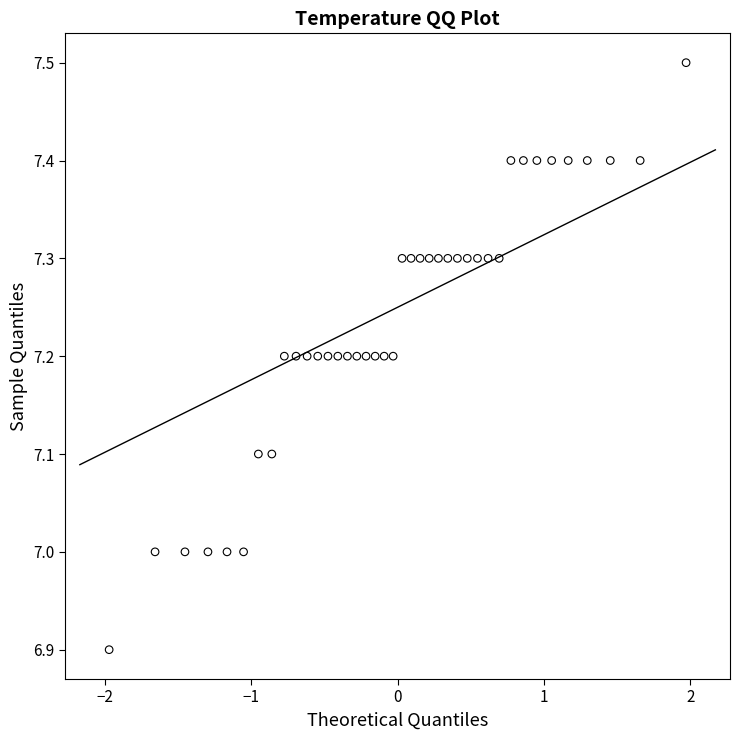

What is the range of X values (max minus min)?

3.9